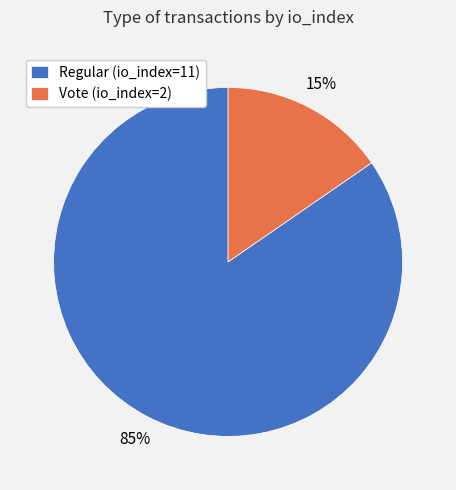

What is the largest slice in the pie chart?

Regular (io_index=11)